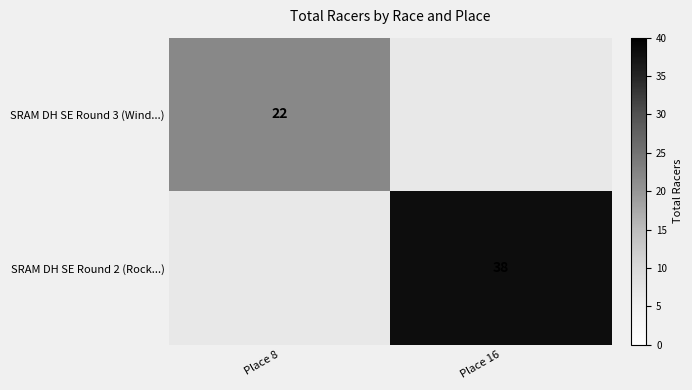

True or false: SRAM DH SE Round 3 (Wind...) has a value of 22 at Place 8.

True